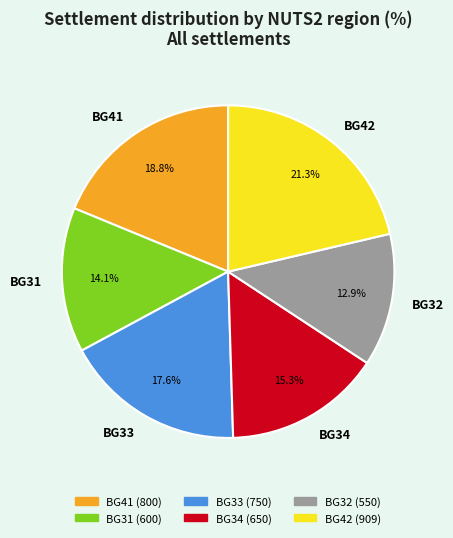

How many segments does this pie chart have?

6